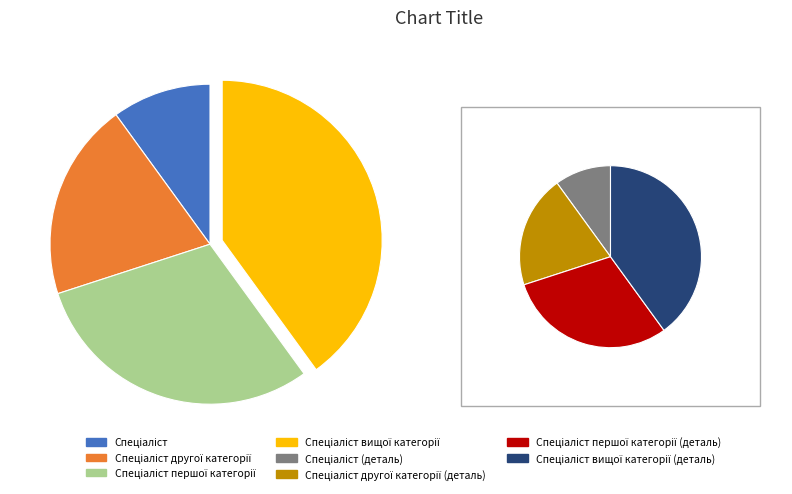

Approximately how many times larger is the value at Спеціаліст другої категорії compared to Спеціаліст вищої категорії?

0.5